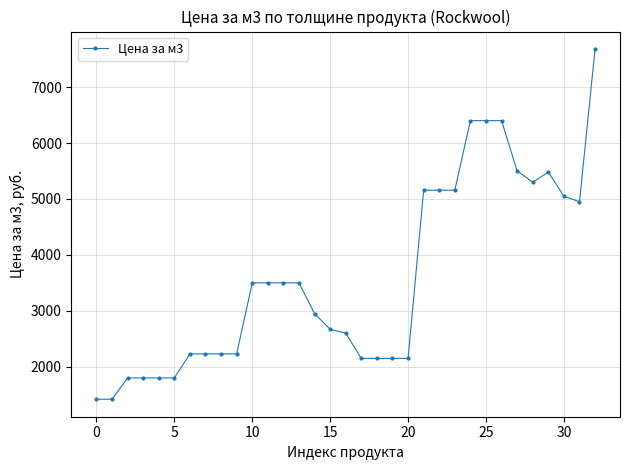

What is the difference between the maximum and minimum values?

6260